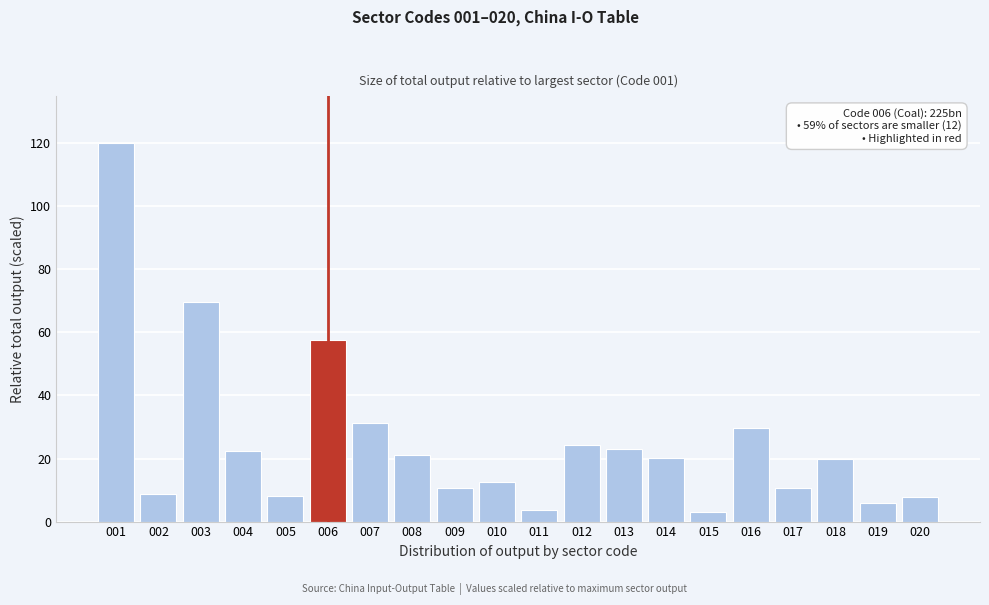

What is the value of the 18th bar from the left?

19.9